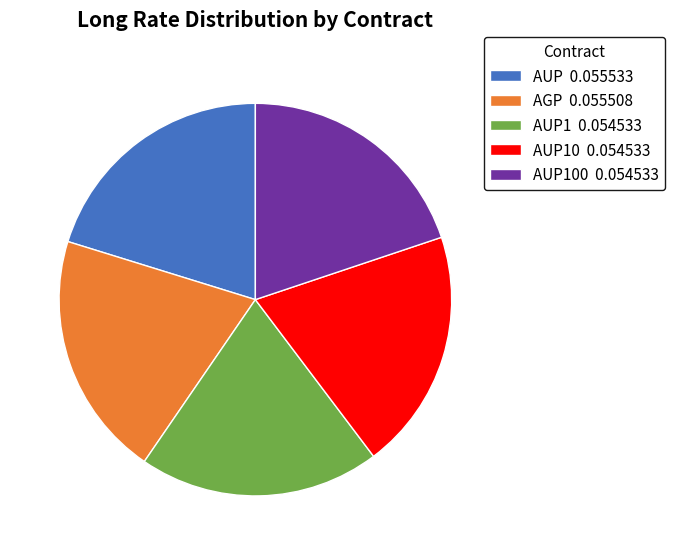

Does AUP 0.055533 represent more than half of the total?

No